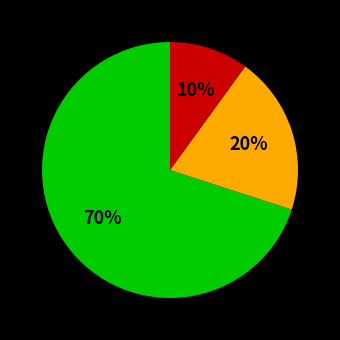

Count the number of slices in the pie.

3